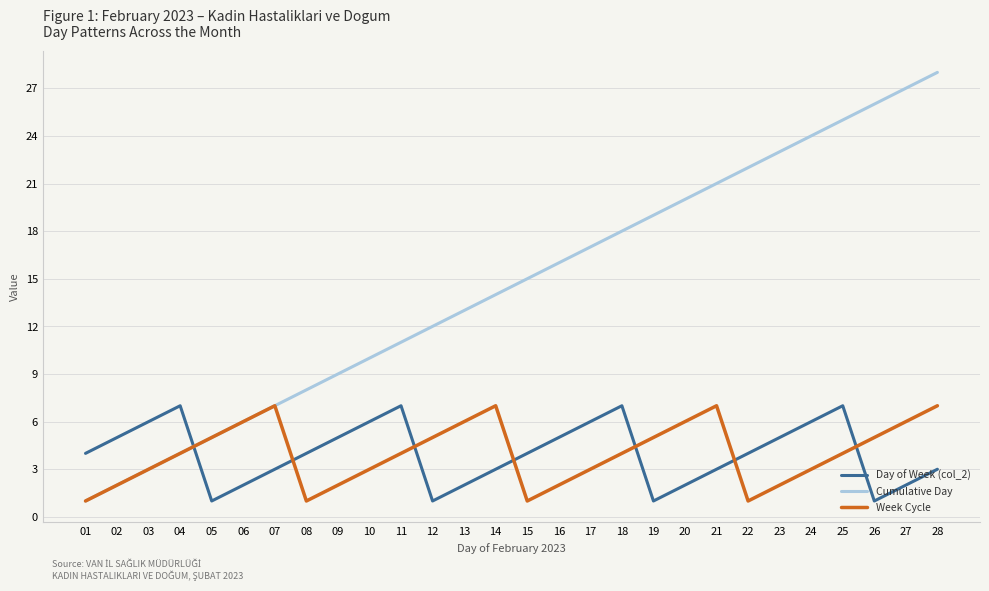

Where do Day of Week (col_2) and Week Cycle first cross each other?

04 and 05